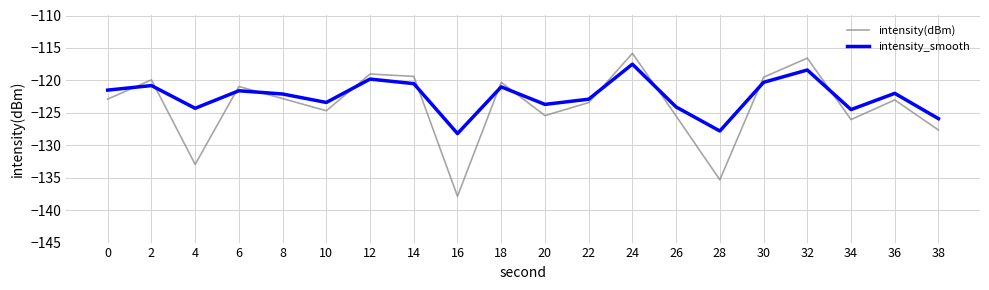

Which series ends up on top after the final intersection of intensity_smooth and intensity(dBm)?

intensity_smooth